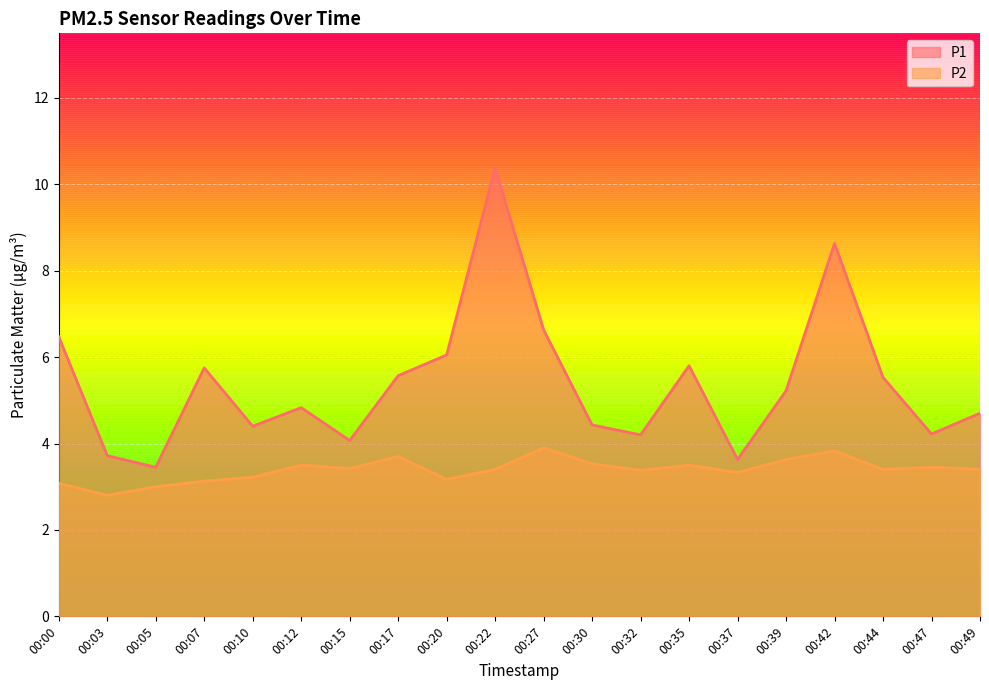

True or false: P1 and P2 cross at least once.

False